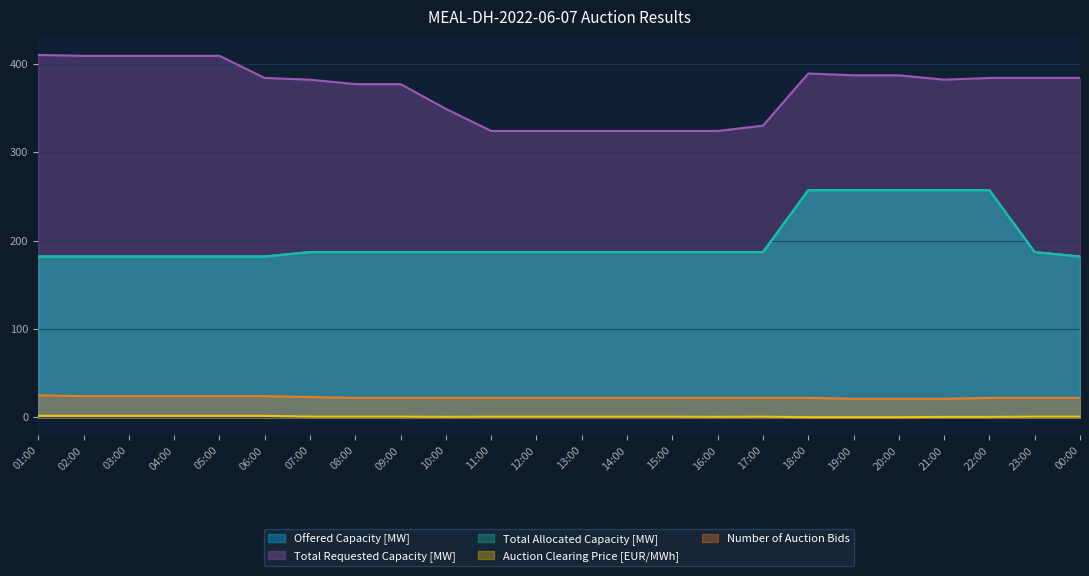

What position from the right is 22:00?

3